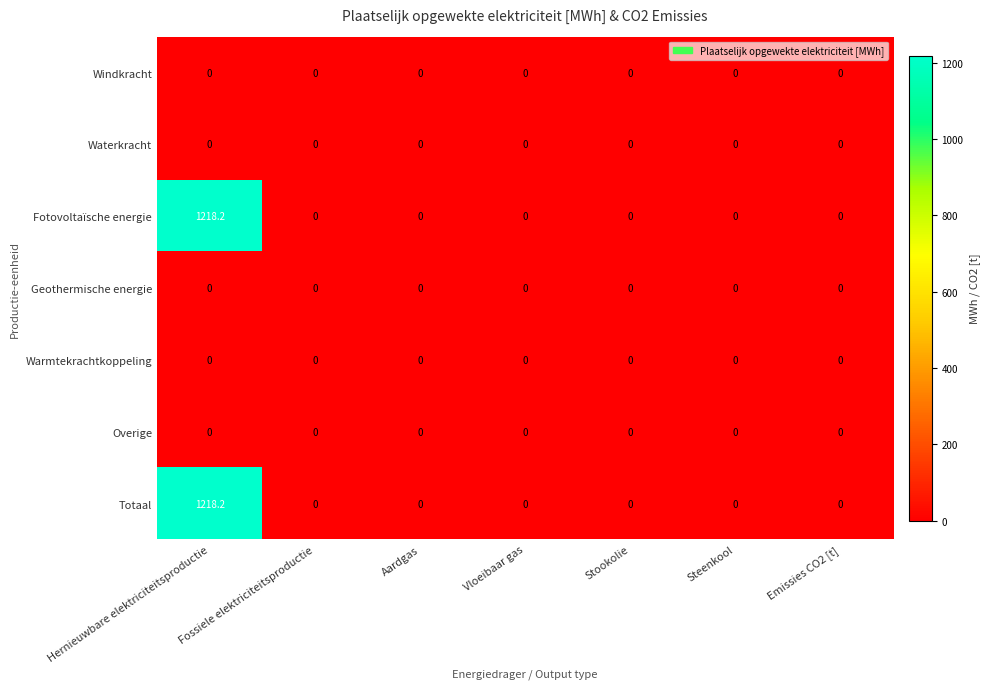

What is the difference between the highest and lowest values at Hernieuwbare elektriciteitsproductie?

1218.2